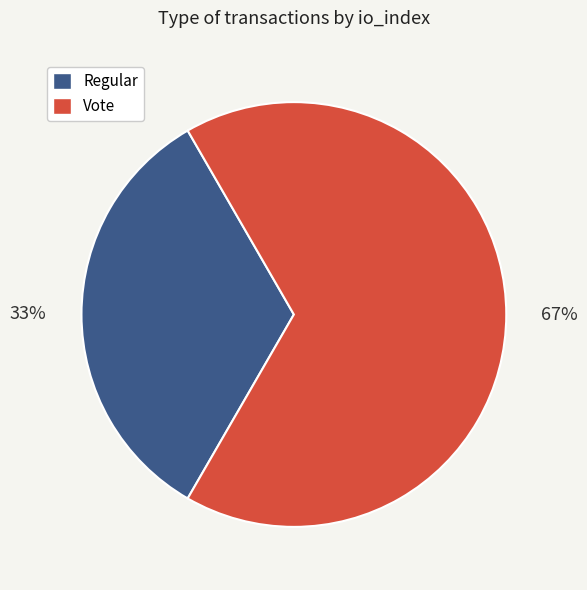

What is the largest slice in the pie chart?

Vote